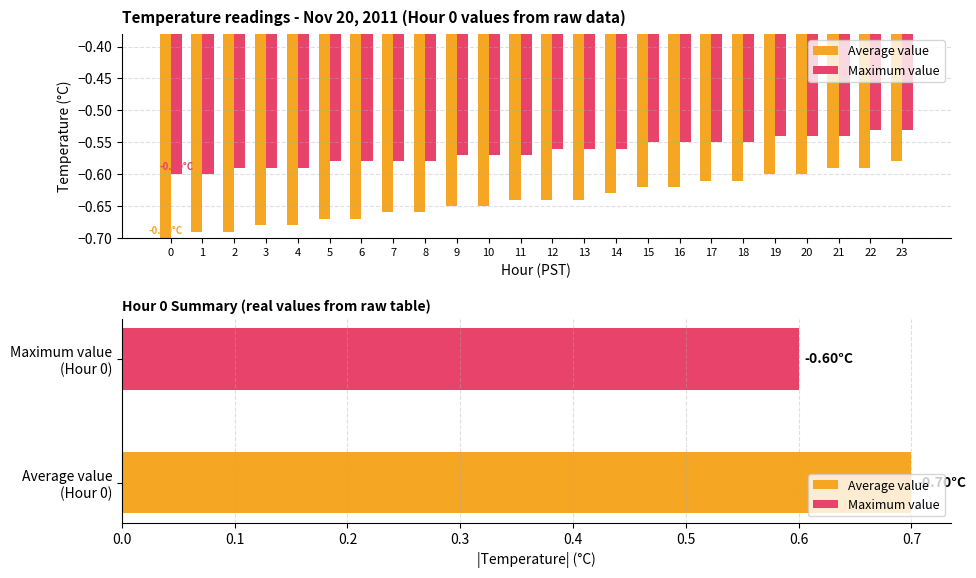

At 3, list the series in order from smallest to largest.

Average value, Maximum value